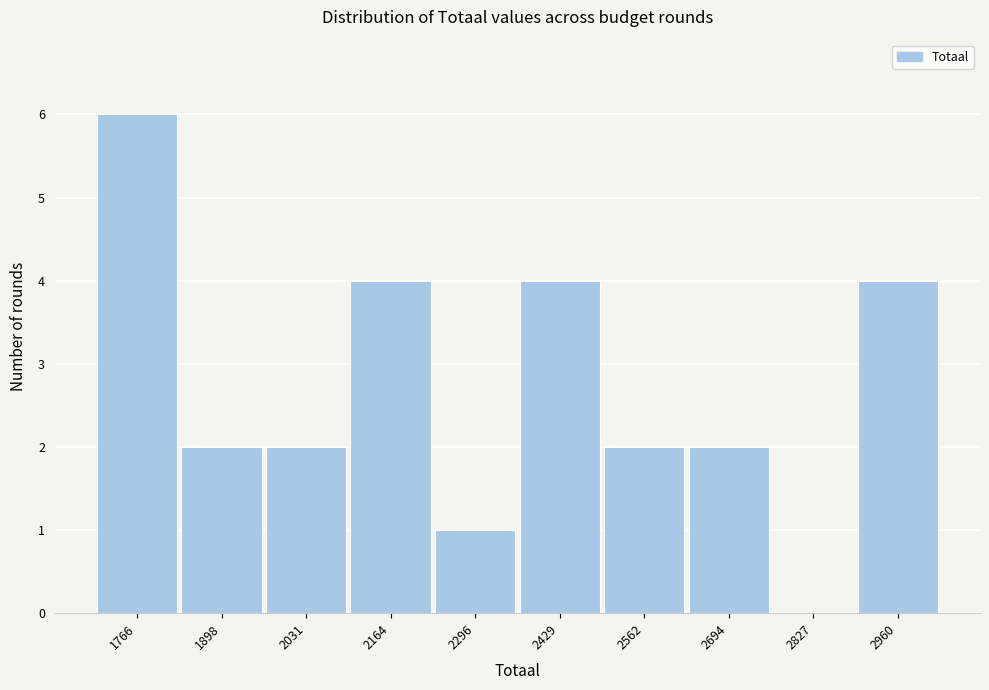

Reading right to left, list all the values displayed in this chart.

2960=4	2827=0	2694=2	2562=2	2429=4	2296=1	2164=4	2031=2	1898=2	1766=6